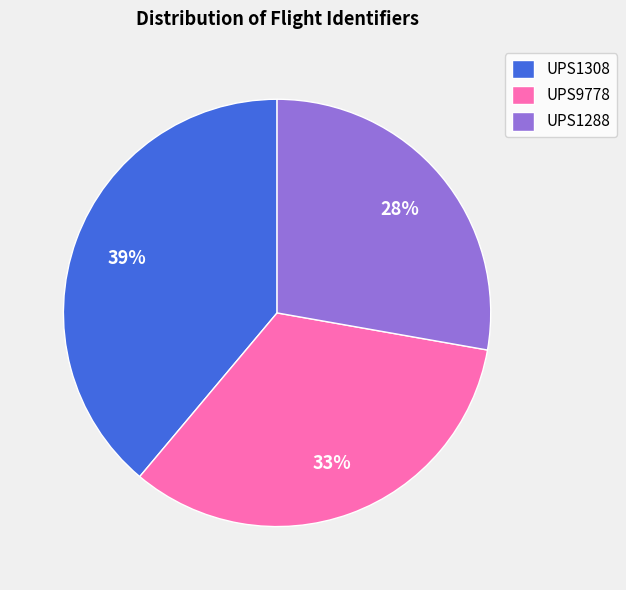

Combined, do UPS9778 and UPS1288 account for over 50%?

Yes